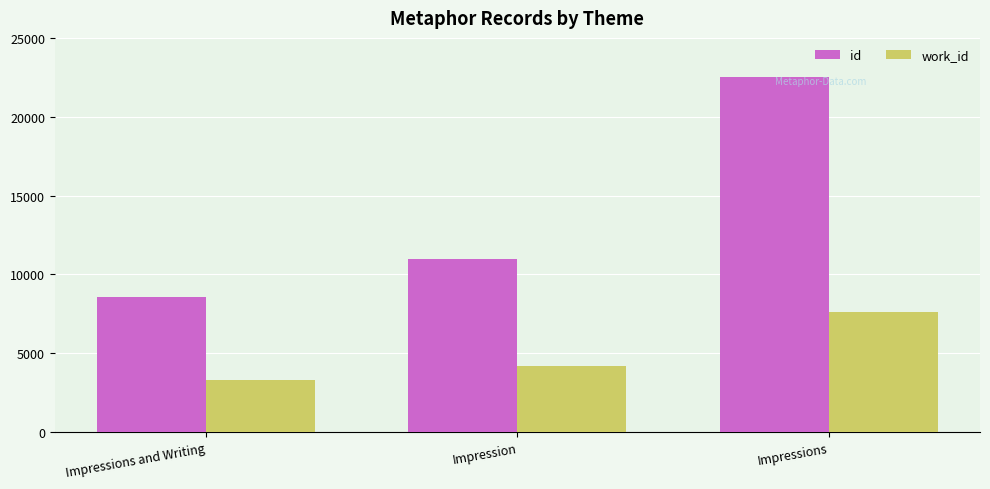

Is the value of work_id at Impressions and Writing greater than the value of id at Impressions?

No